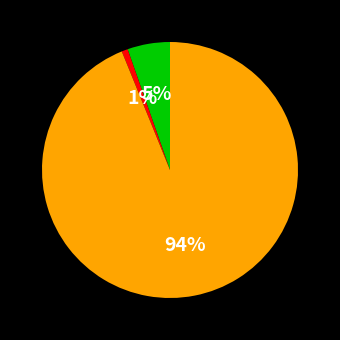

To the nearest percent, what is the difference between the largest and smallest slice percentages?

93%